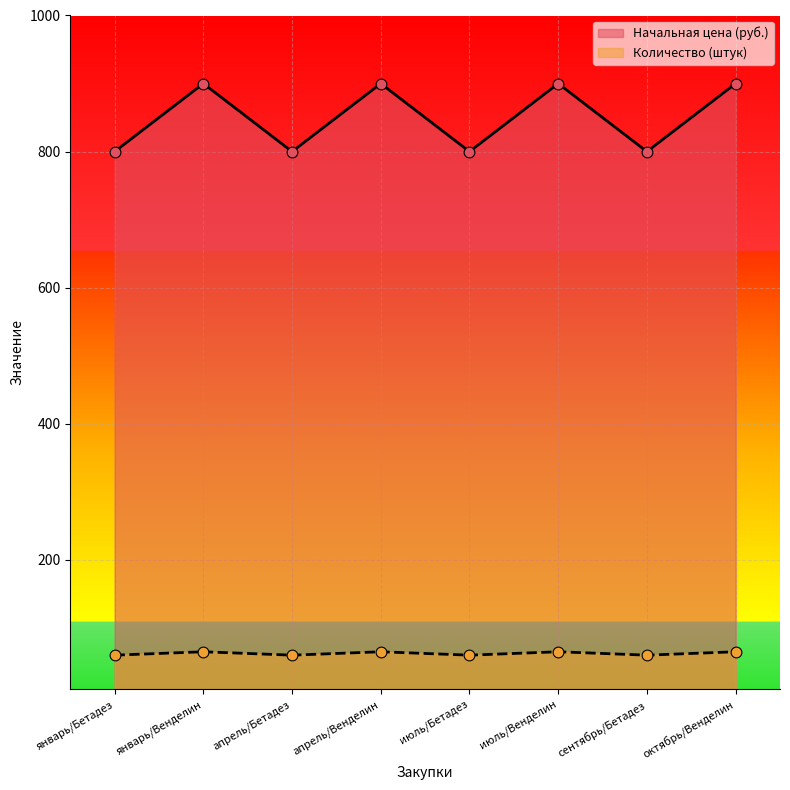

What are all the series names shown in the legend?

Начальная цена (руб.), Количество (штук)